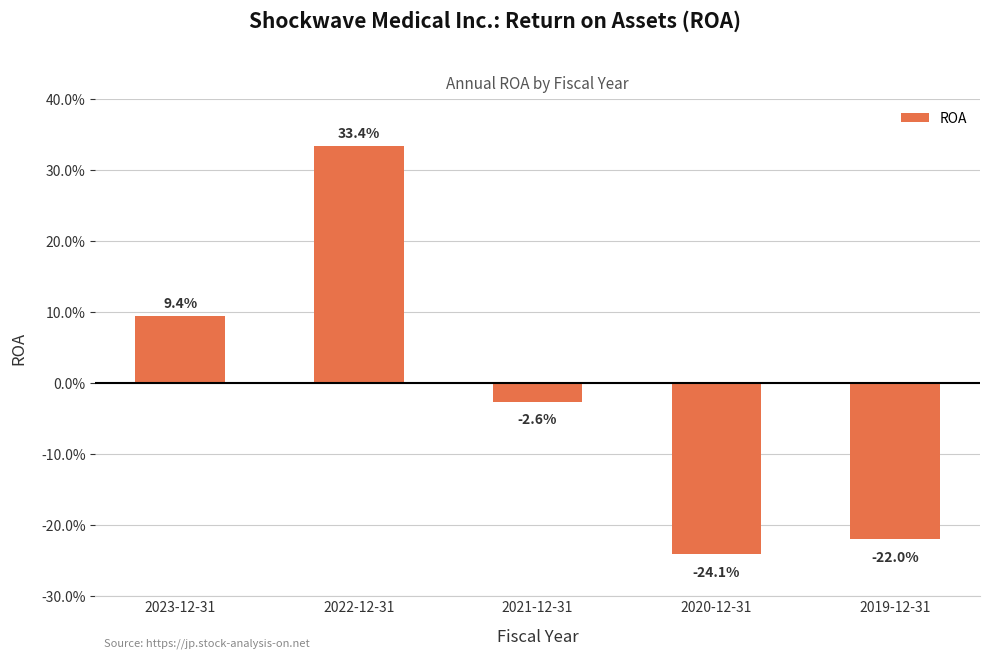

Are the bars horizontal?

No